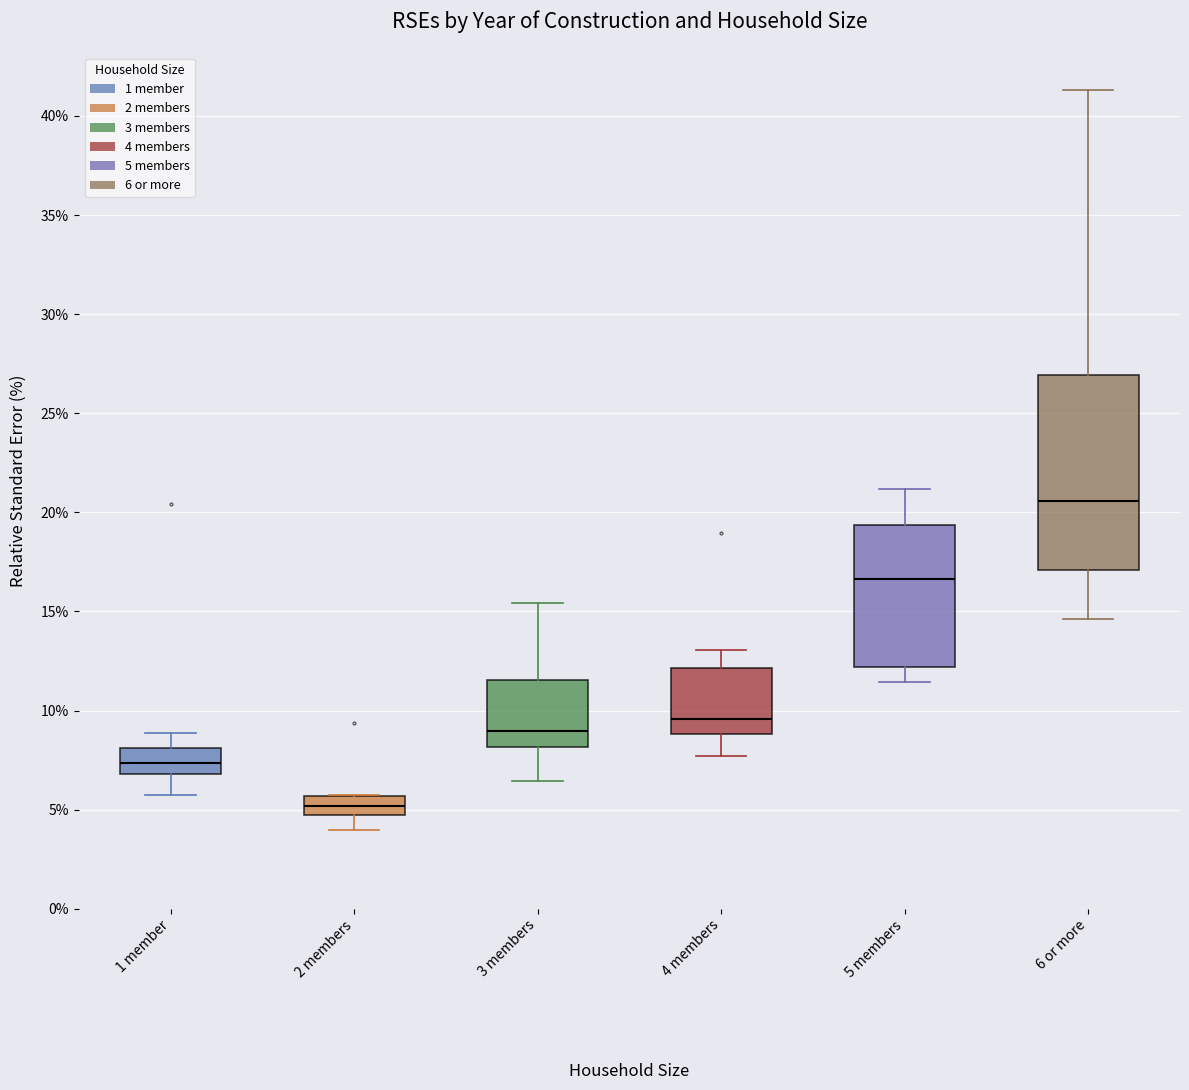

Reading left to right, read every box against the y-axis: the position of its median line, the range the box covers, and the ends of its whiskers. The values are not printed on the chart, so give them approximately, as read against the axis.

1 member: median 7.5, box 7.0 to 8.0, whiskers 5.5 to 9.0
2 members: median 5.0, box 4.5 to 5.5, whiskers 4.0 to 6.0
3 members: median 9.0, box 8.0 to 11.5, whiskers 6.5 to 15.5
4 members: median 9.5, box 9.0 to 12.0, whiskers 7.5 to 13.0
5 members: median 16.5, box 12.0 to 19.5, whiskers 11.5 to 21.0
6 or more: median 20.5, box 17.0 to 27.0, whiskers 14.5 to 41.5